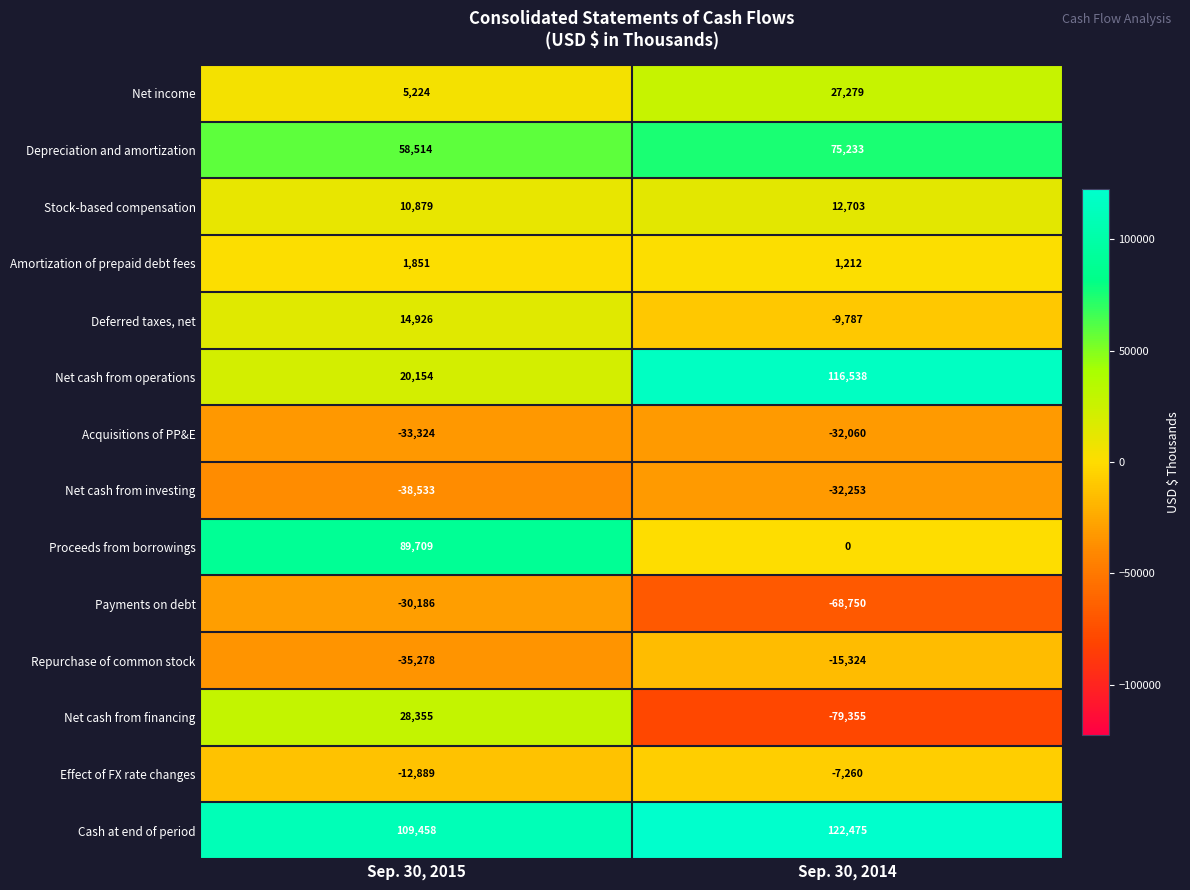

How many series are shown in this chart?

14